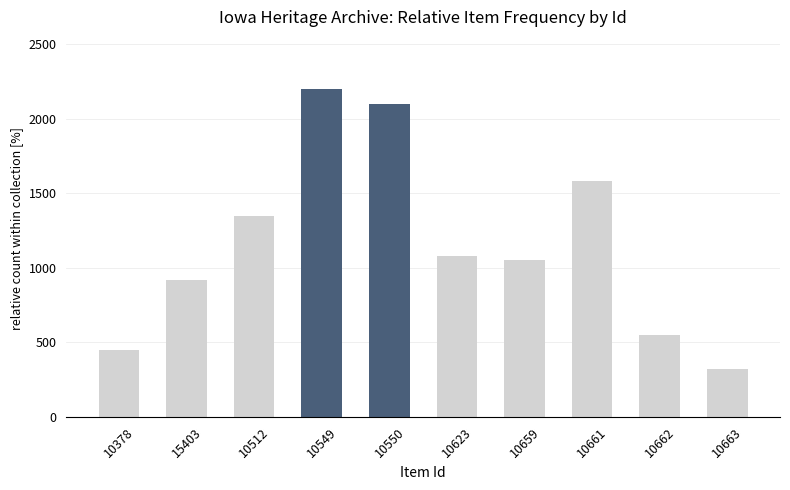

Where is the data nearest to the value 1260?

10512